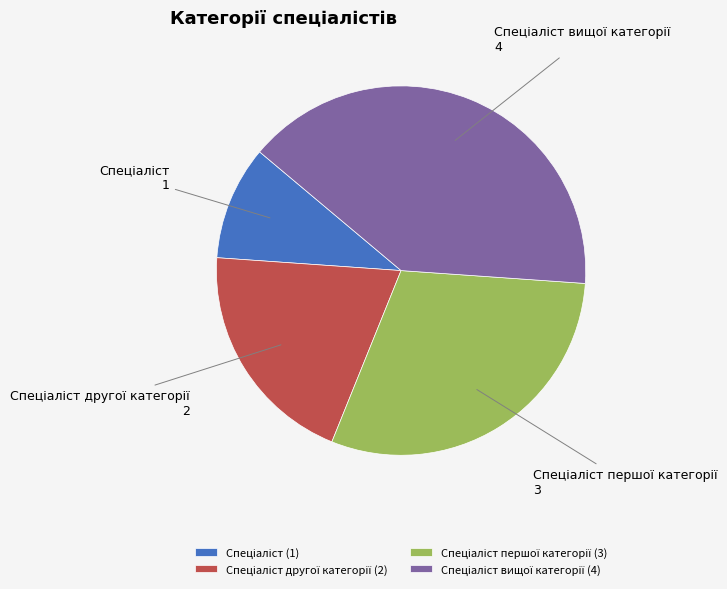

Is there any slice that represents more than half of the pie?

No